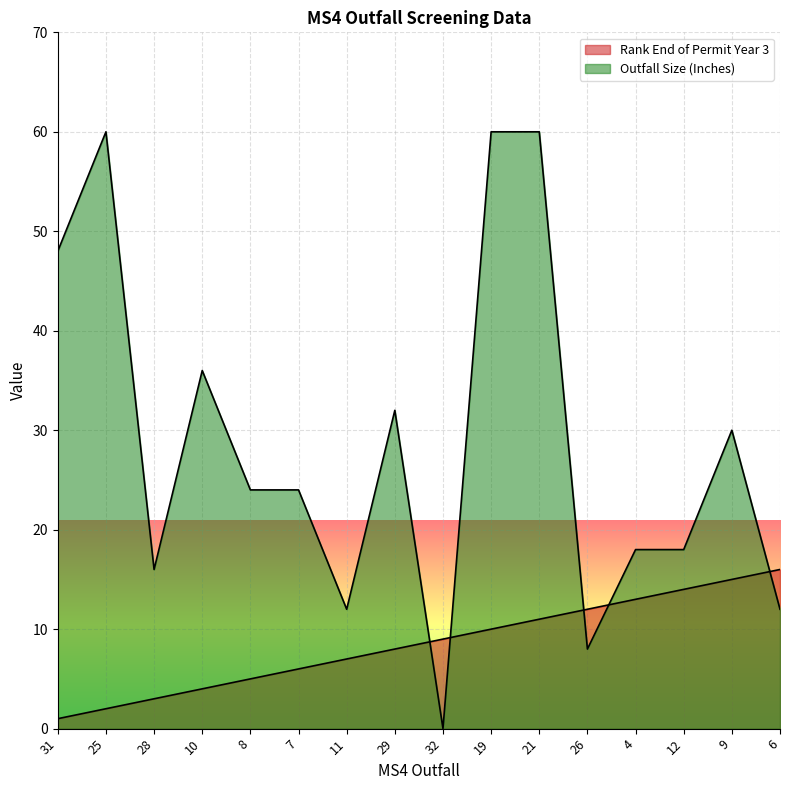

The Outfall Size (Inches) series shows 32 at 29. True or false?

True